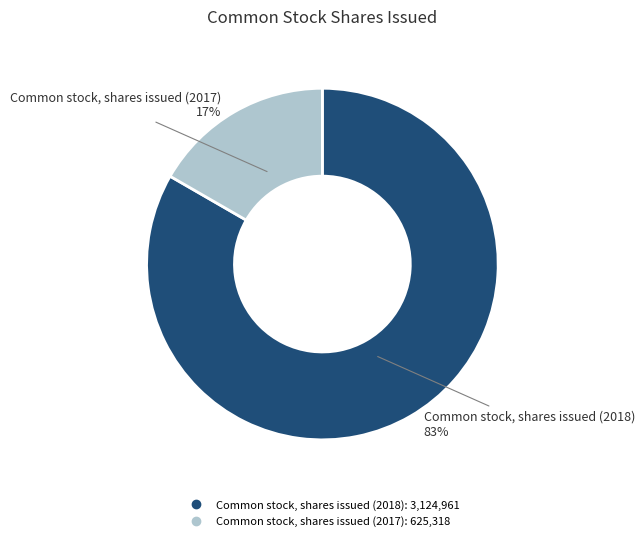

Which has a higher value, Common stock, shares issued (2017) or Common stock, shares issued (2018)?

Common stock, shares issued (2018)